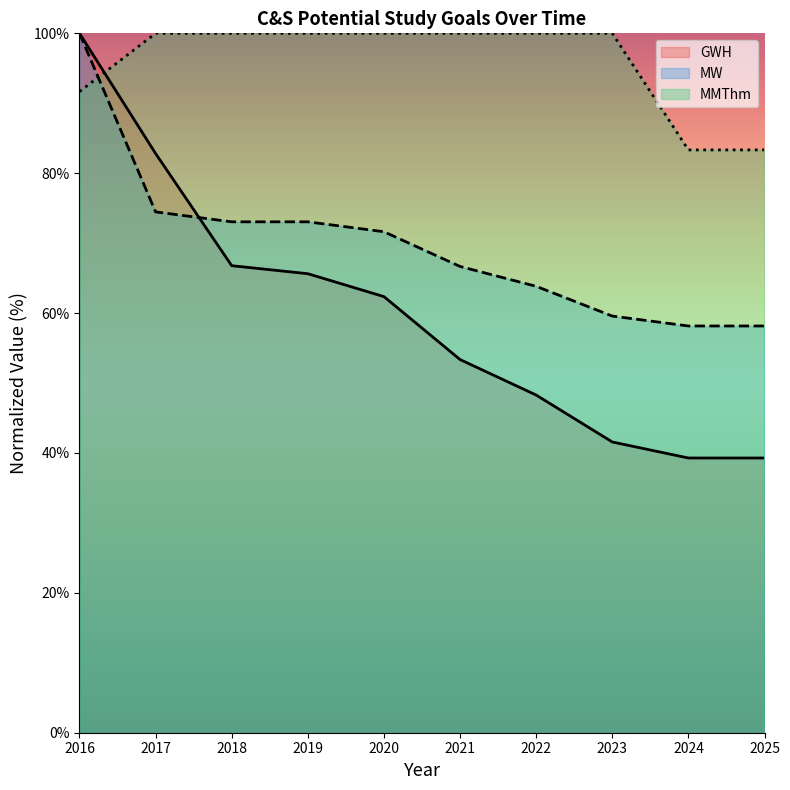

At which category is the sum across all series the highest?

2016